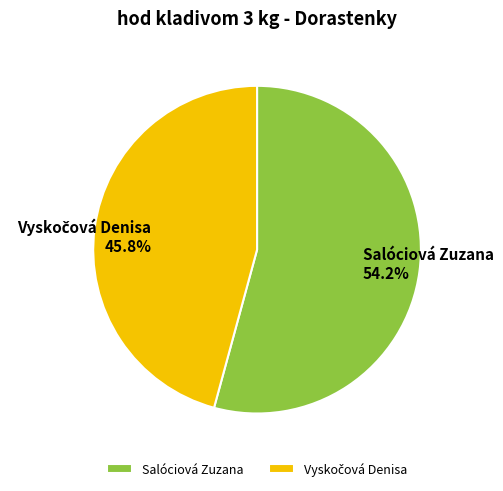

How many slices are in this pie chart?

2